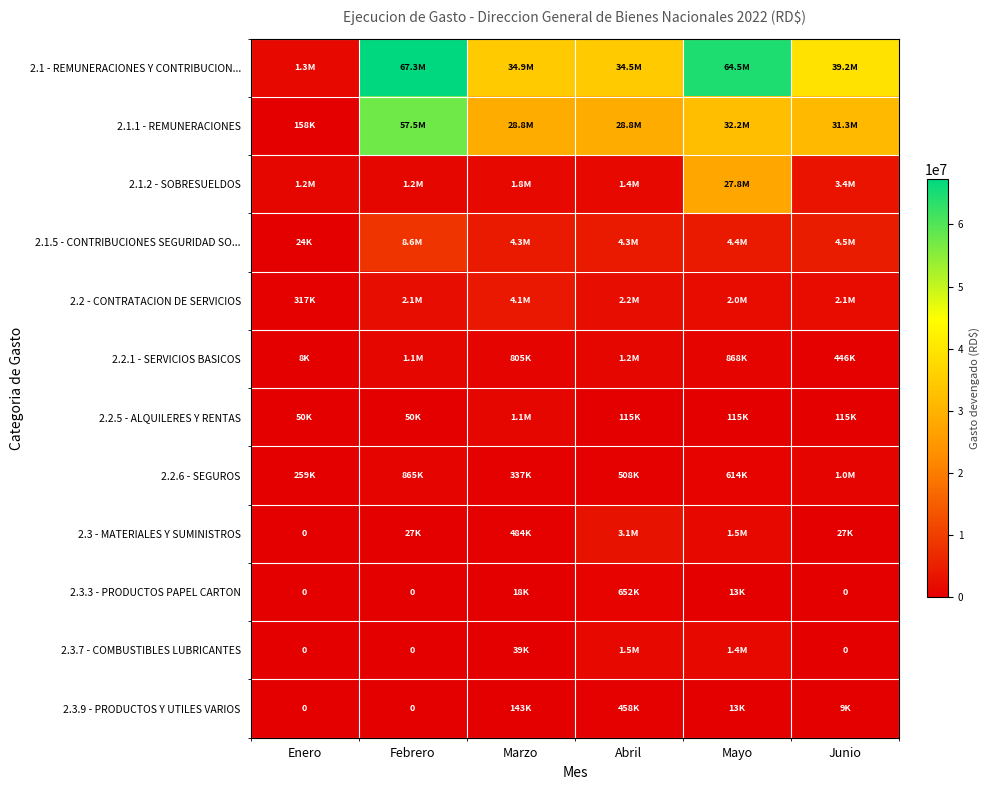

At how many categories does at least one series exceed 29990258?

5